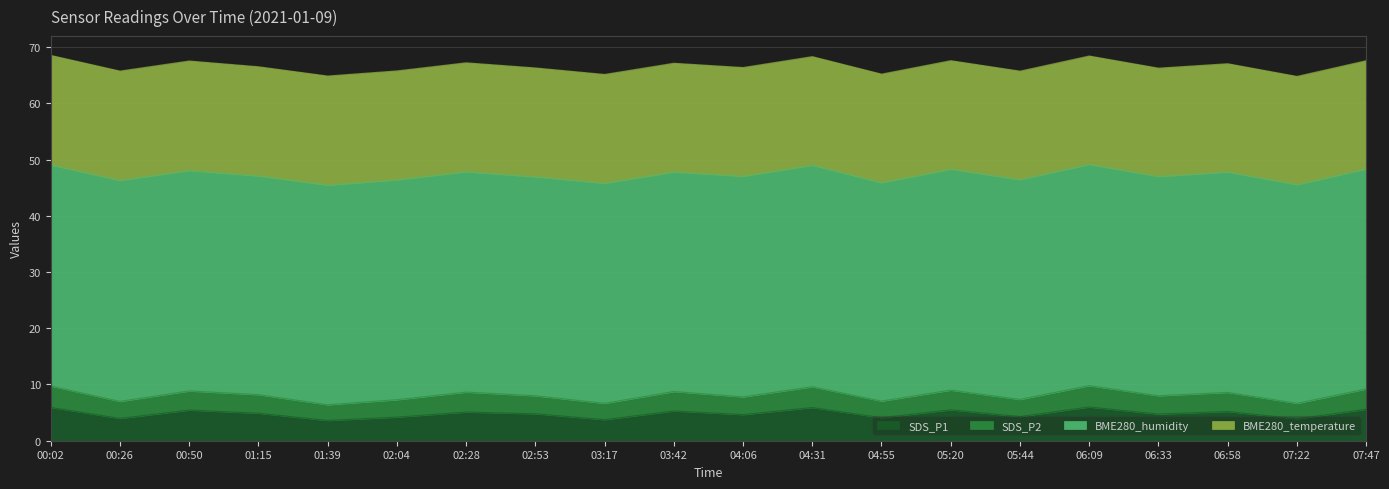

Count the number of categories in the chart.

20